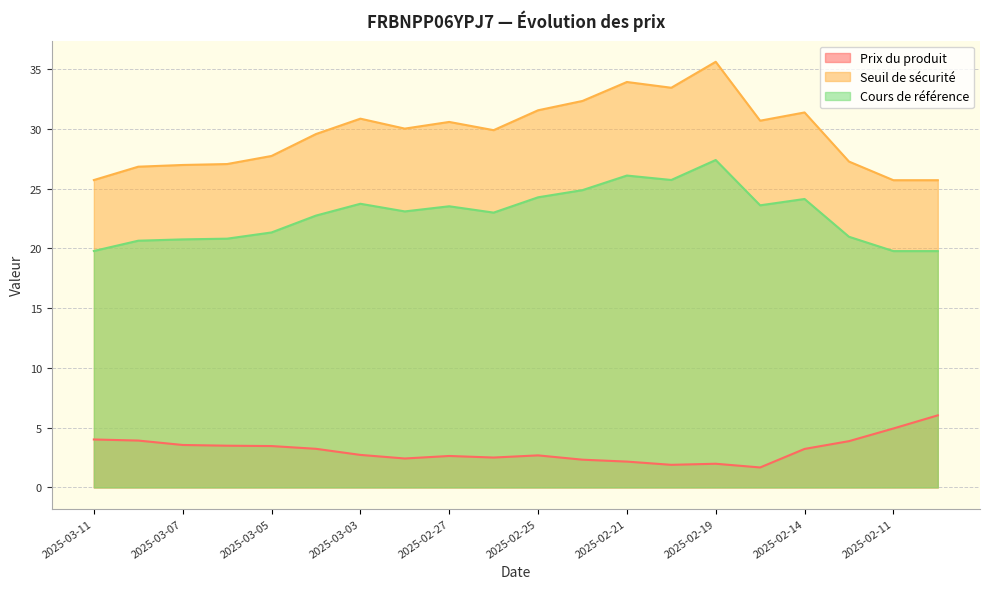

At which category is the sum across all series the highest?

2025-02-19